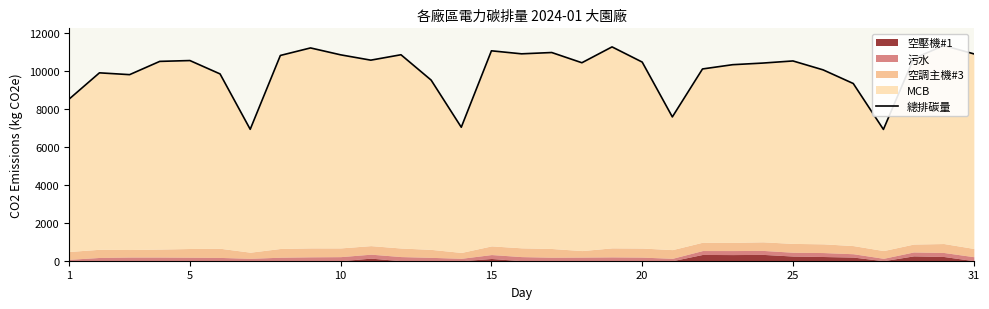

Reading left to right, list all the values displayed in this chart.

8516.3	9890.7	9795.2	10493.4	10537.2	9833.3	6917.9	10805.4	11201.7	10838.1	10557.9	10842.8	9508.7	7026.8	11050.0	10891.3	10960.2	10421.8	11256.4	10457.3	7571.0	10094.7	10319.4	10404.7	10516.3	10046.7	9328.3	6912.1	10637.2	11327.1	10888.4